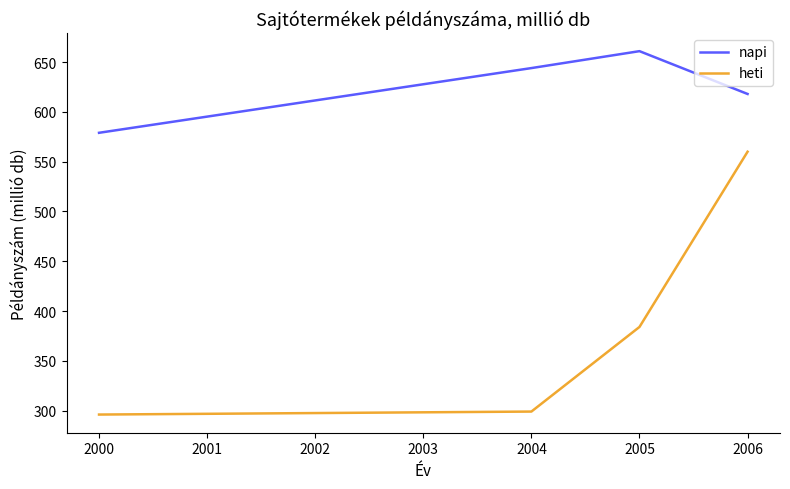

Does the chart have visible grid lines?

No